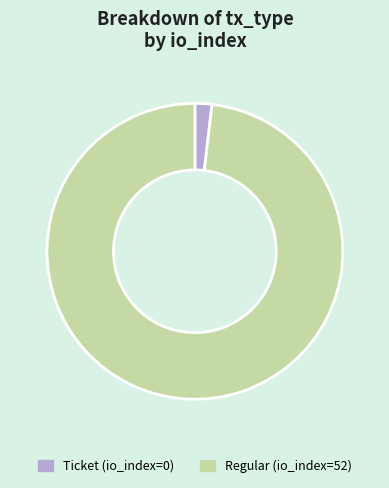

The Ticket slice represents 2% of the pie. True or false?

True